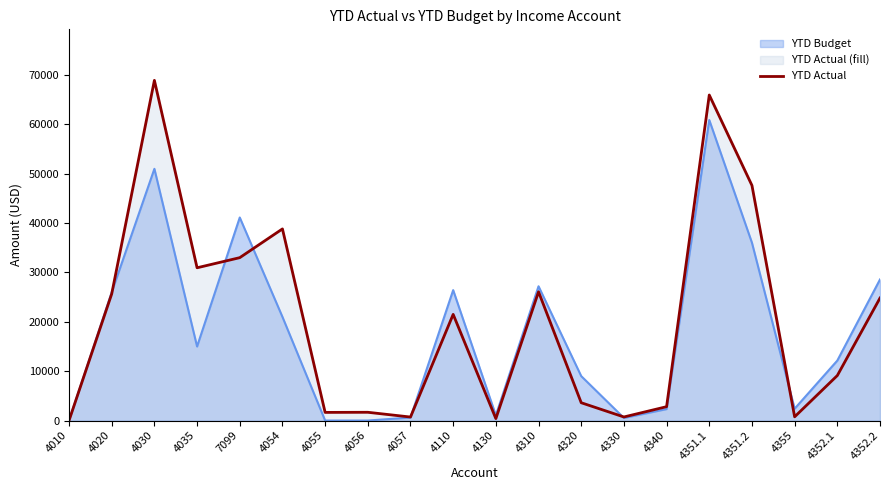

What is the change in value from 4020 to 4352.2?

-847